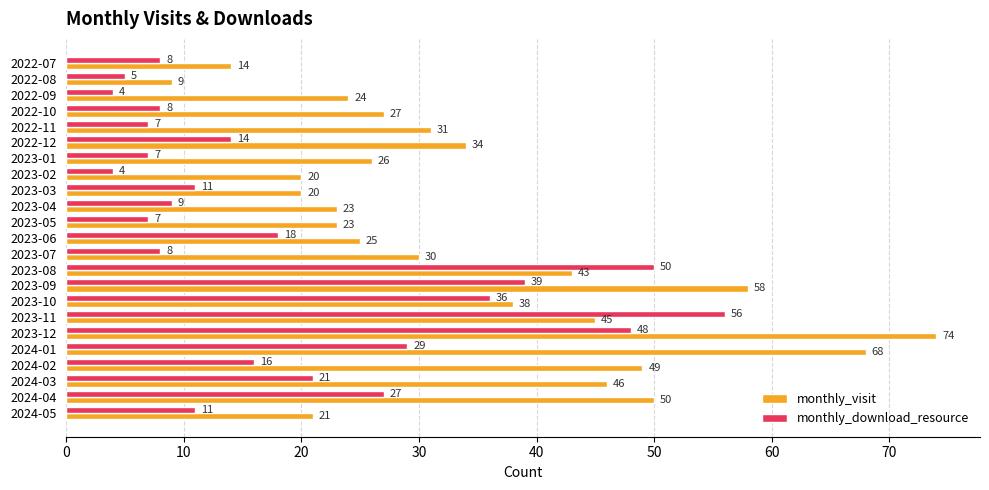

Between 2022-10 and 2024-04, which series saw the biggest shift?

monthly_visit